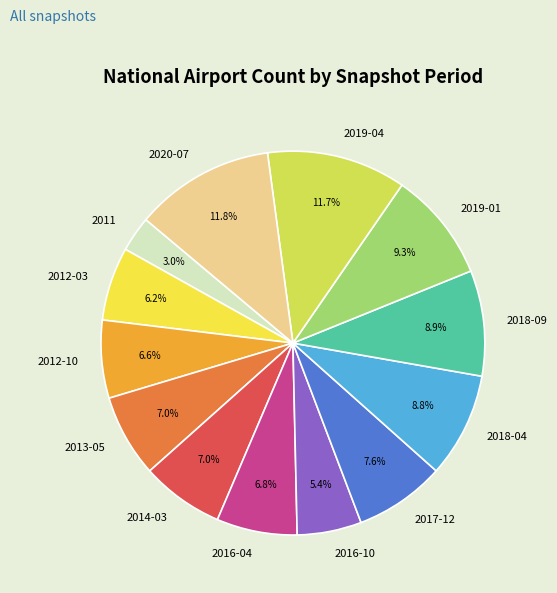

Which has a higher value, 2019-01 or 2017-12?

2019-01